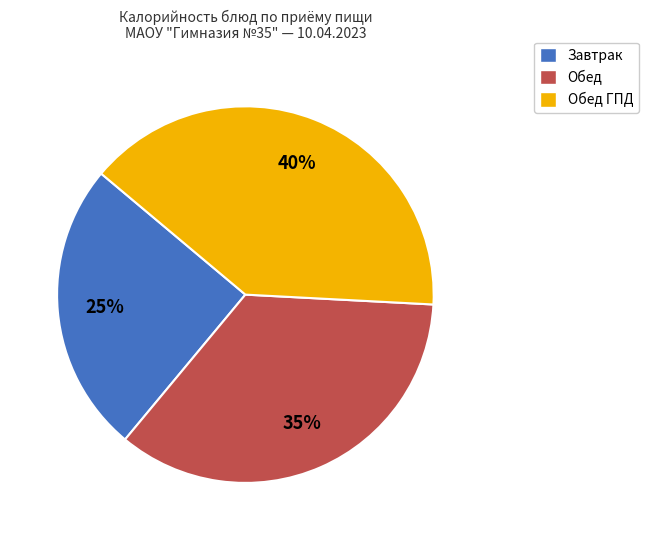

Approximately how many times larger is the value at Обед compared to Завтрак?

1.4